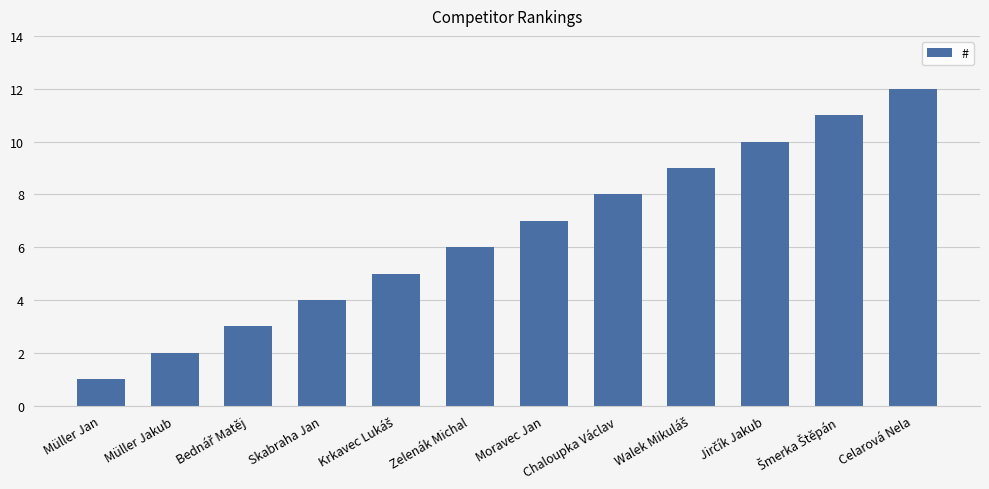

What is the sum of the values at Müller Jan and Moravec Jan?

8